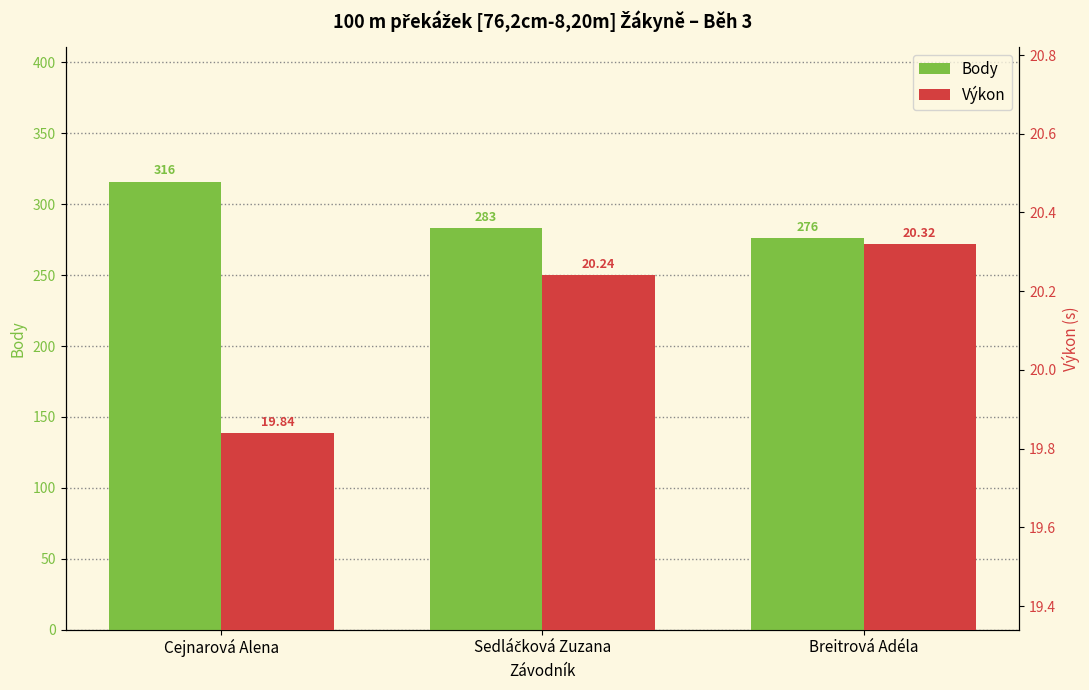

List the series in order of their peak value, highest first.

Body, Výkon